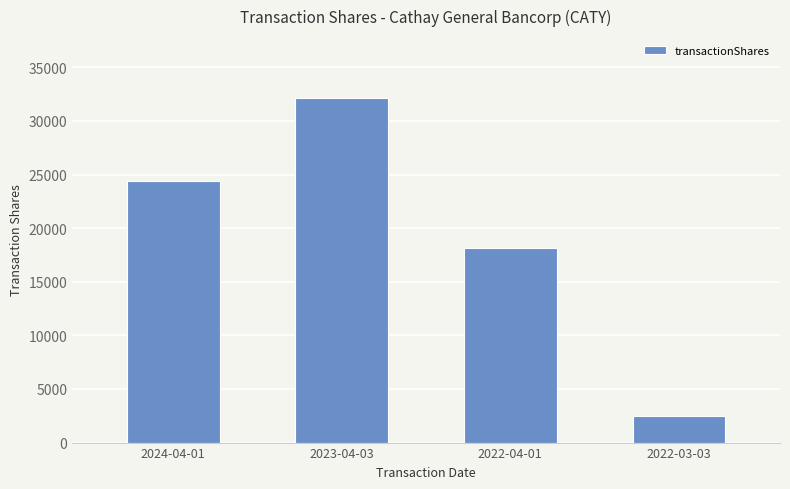

Count the number of categories in the chart.

4